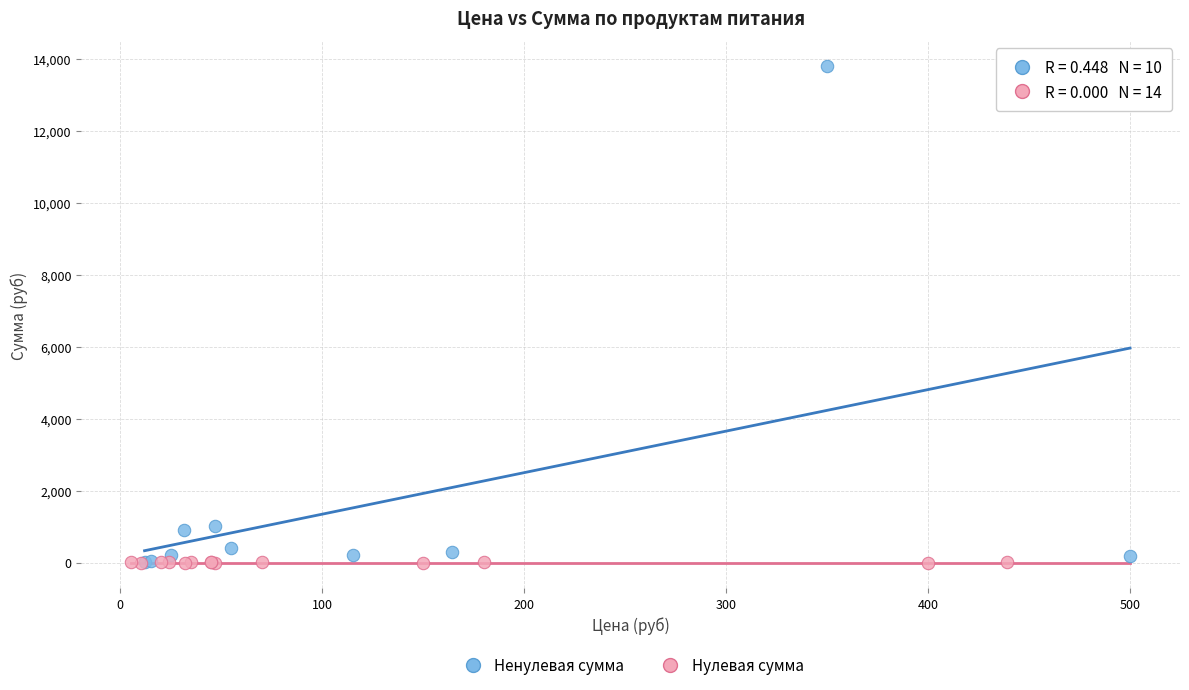

What are all the series names shown in the legend?

Ненулевая сумма, Нулевая сумма